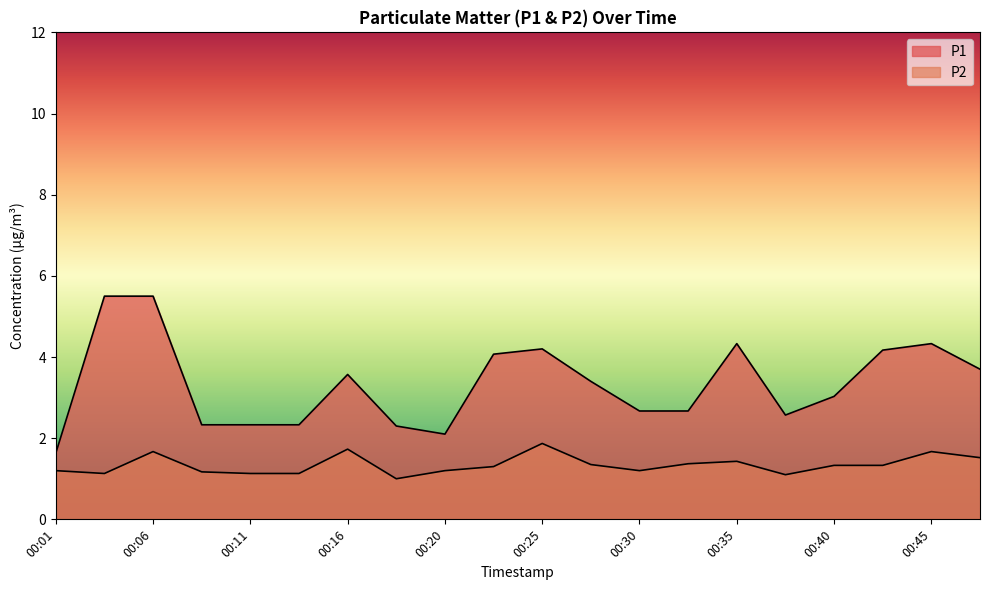

Reading right to left, transcribe all the data shown in this chart.

P1: 00:47=3.7	00:45=4.3	00:42=4.2	00:40=3.0	00:37=2.6	00:35=4.3	00:33=2.7	00:30=2.7	00:28=3.4	00:25=4.2	00:23=4.1	00:20=2.1	00:18=2.3	00:16=3.6	00:13=2.3	00:11=2.3	00:08=2.3	00:06=5.5	00:03=5.5	00:01=1.6
P2: 00:47=1.5	00:45=1.7	00:42=1.3	00:40=1.3	00:37=1.1	00:35=1.4	00:33=1.4	00:30=1.2	00:28=1.4	00:25=1.9	00:23=1.3	00:20=1.2	00:18=1.0	00:16=1.7	00:13=1.1	00:11=1.1	00:08=1.2	00:06=1.7	00:03=1.1	00:01=1.2